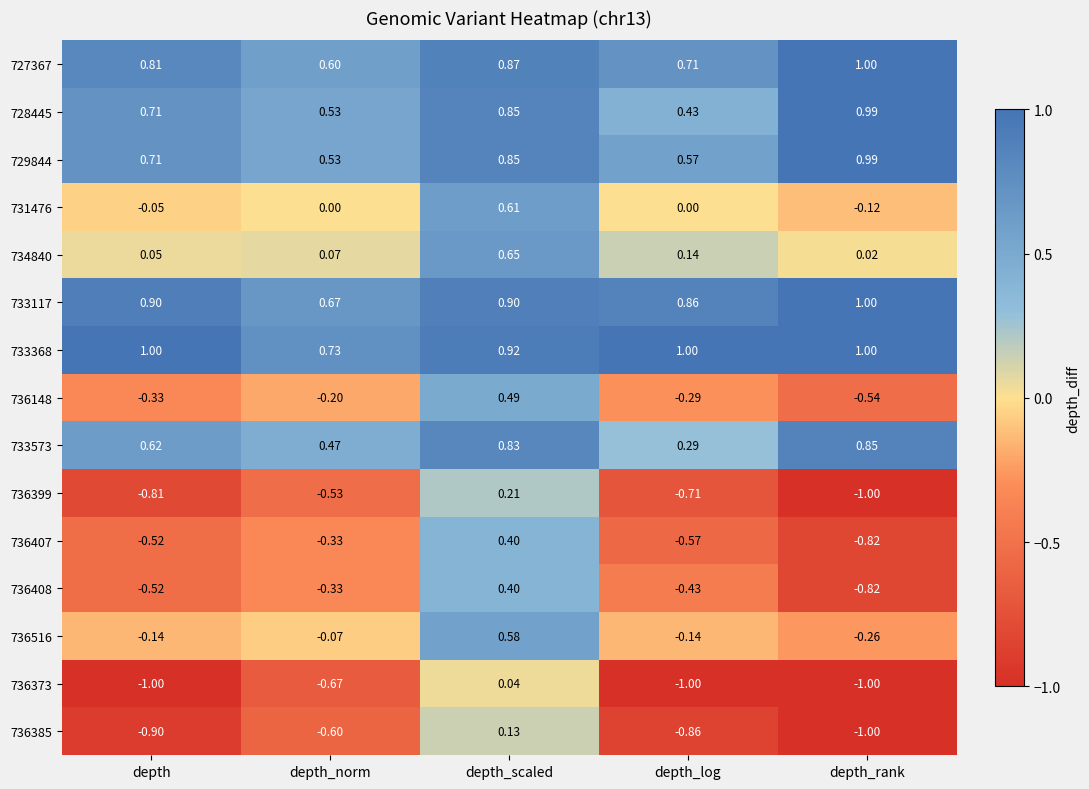

At which label is 734840 closest to 0?

depth_rank